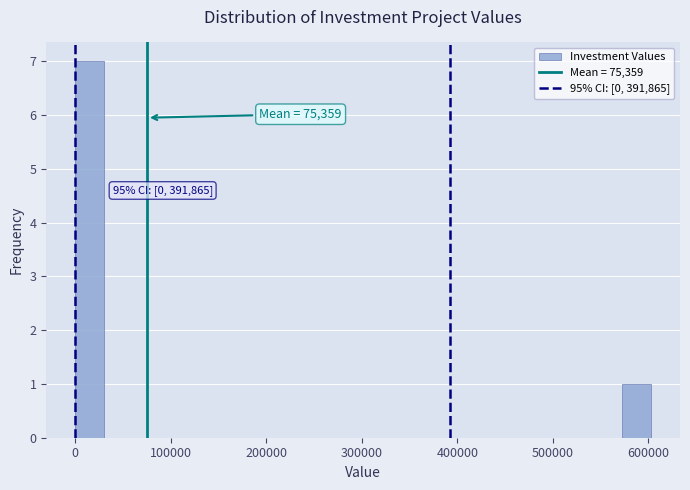

Around what value on the x-axis is the tallest bar? Give the approximate position of its centre, as read against the axis.

20000